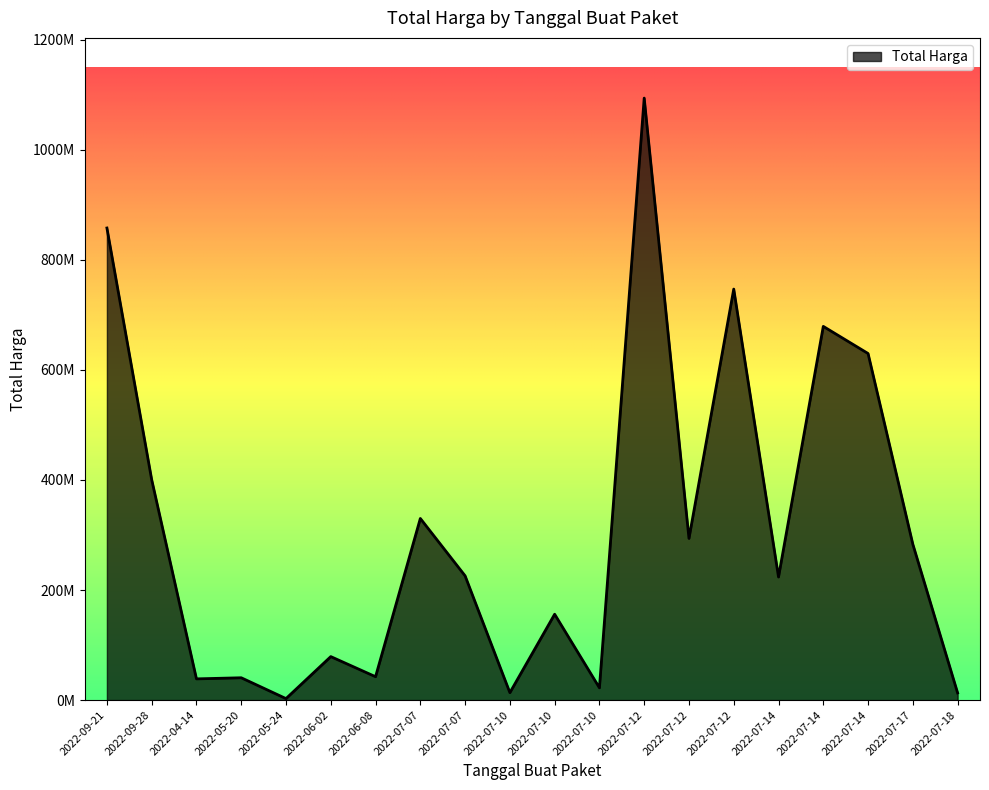

Does the chart display data point markers on the line(s)?

No